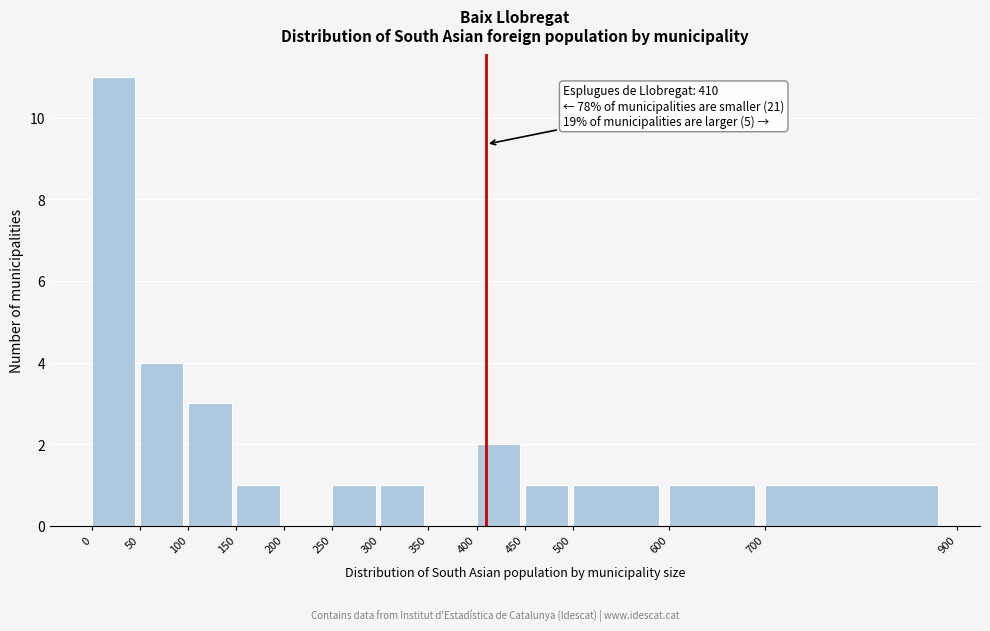

Over which range of the x-axis is the bar tallest?

0 to 50